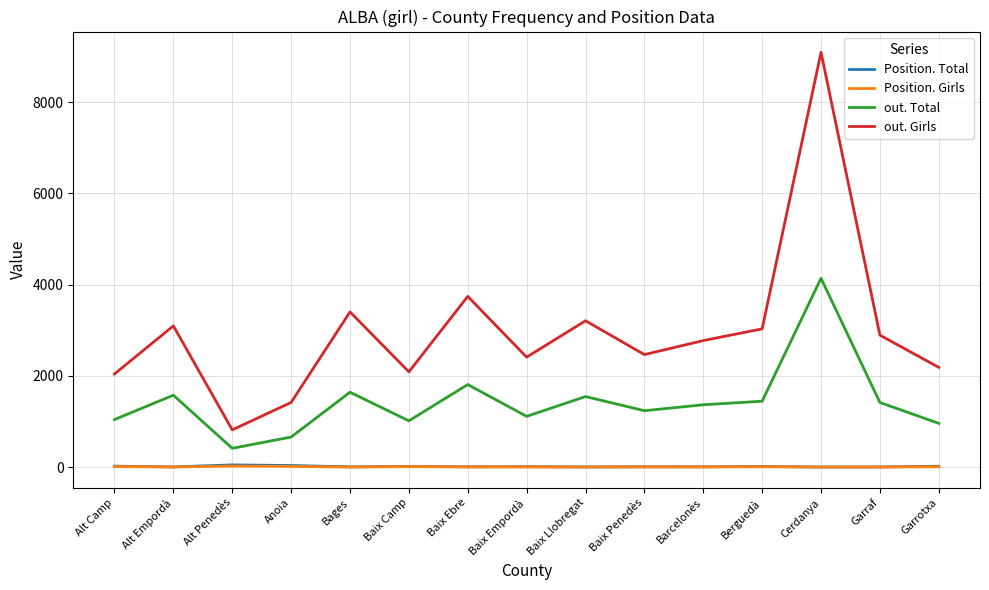

In out. Girls, how many points are higher than both neighbors (excluding endpoints)?

5